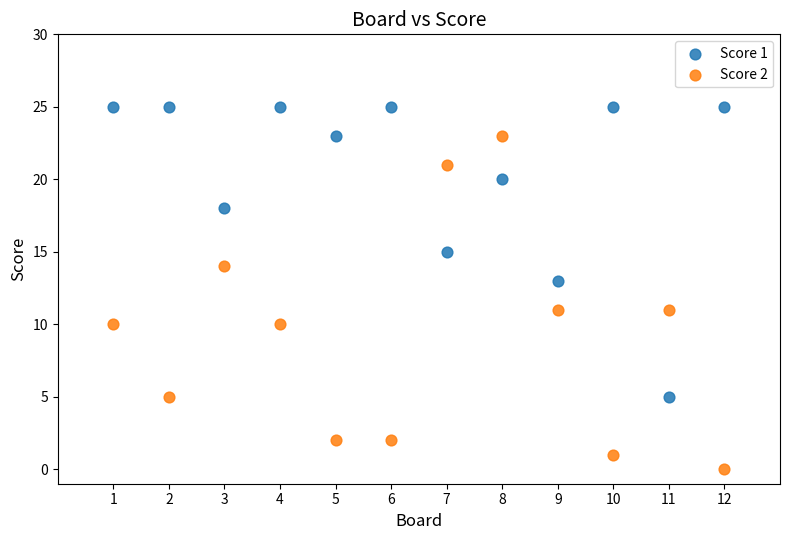

What is the X range (max minus min) for the scatter plot?

11